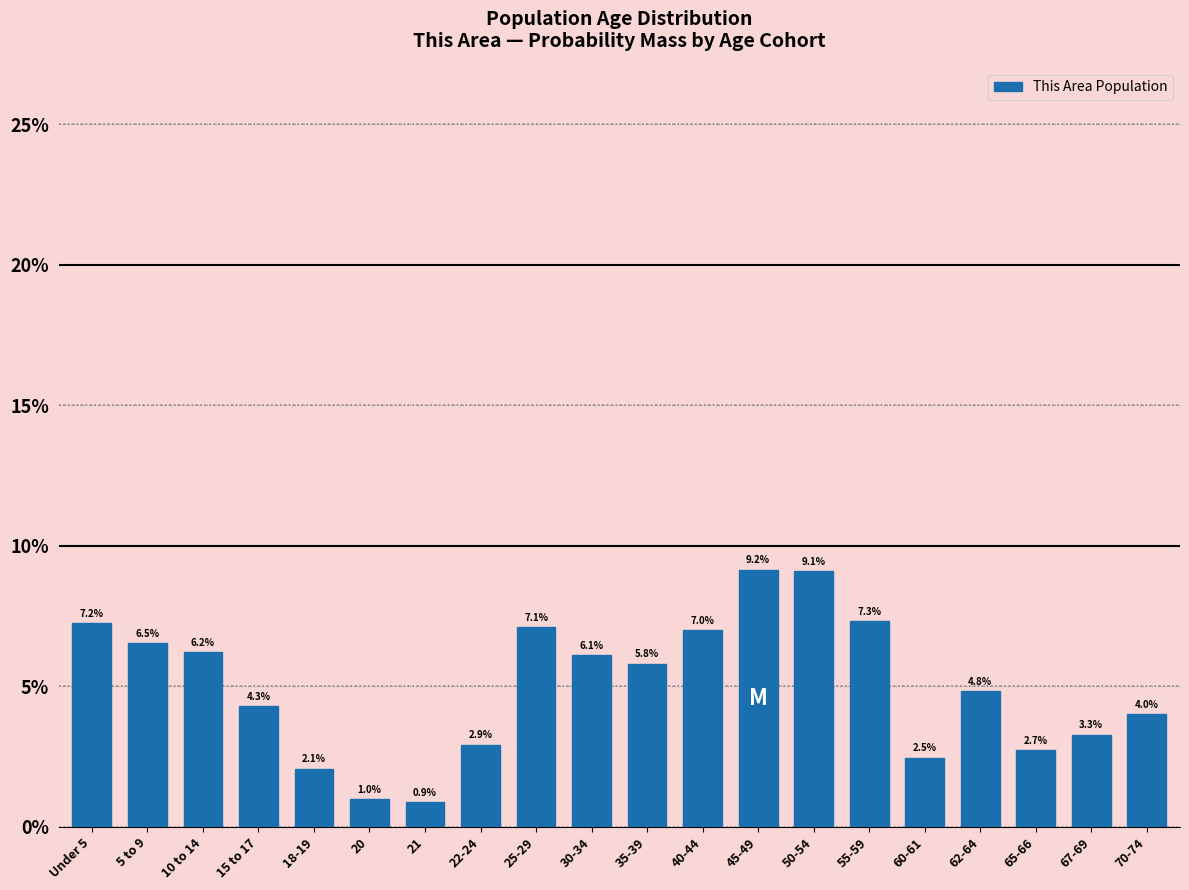

Reading right to left, transcribe all the data shown in this chart.

70-74=4.0	67-69=3.3	65-66=2.7	62-64=4.8	60-61=2.5	55-59=7.3	50-54=9.1	45-49=9.2	40-44=7.0	35-39=5.8	30-34=6.1	25-29=7.1	22-24=2.9	21=0.9	20=1.0	18-19=2.1	15 to 17=4.3	10 to 14=6.2	5 to 9=6.5	Under 5=7.2